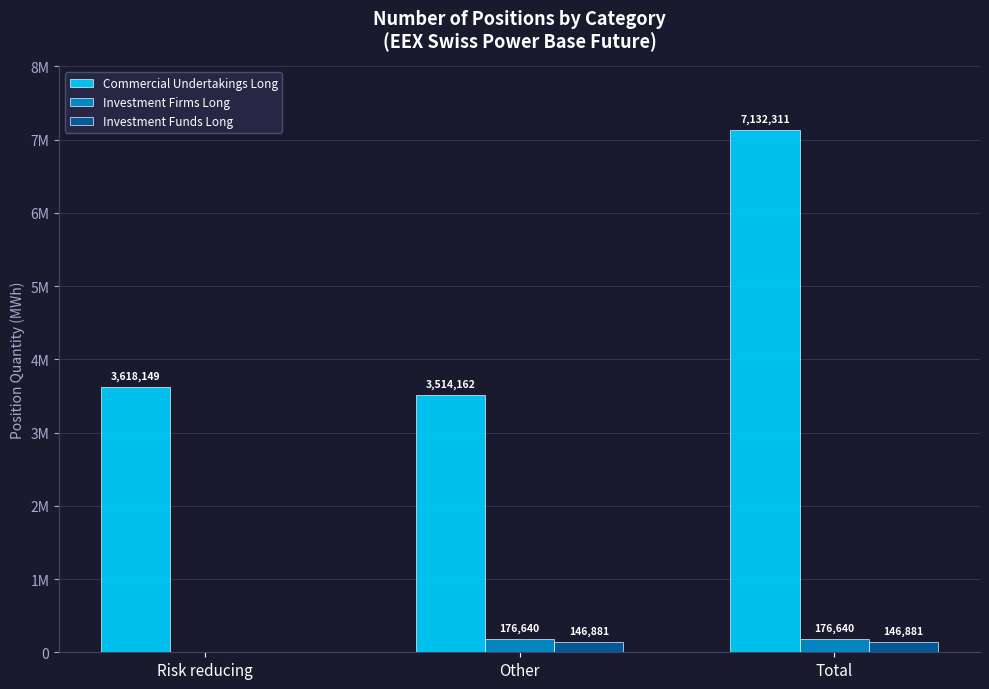

Is it true that Commercial Undertakings Long equals 4840020 at Other?

False